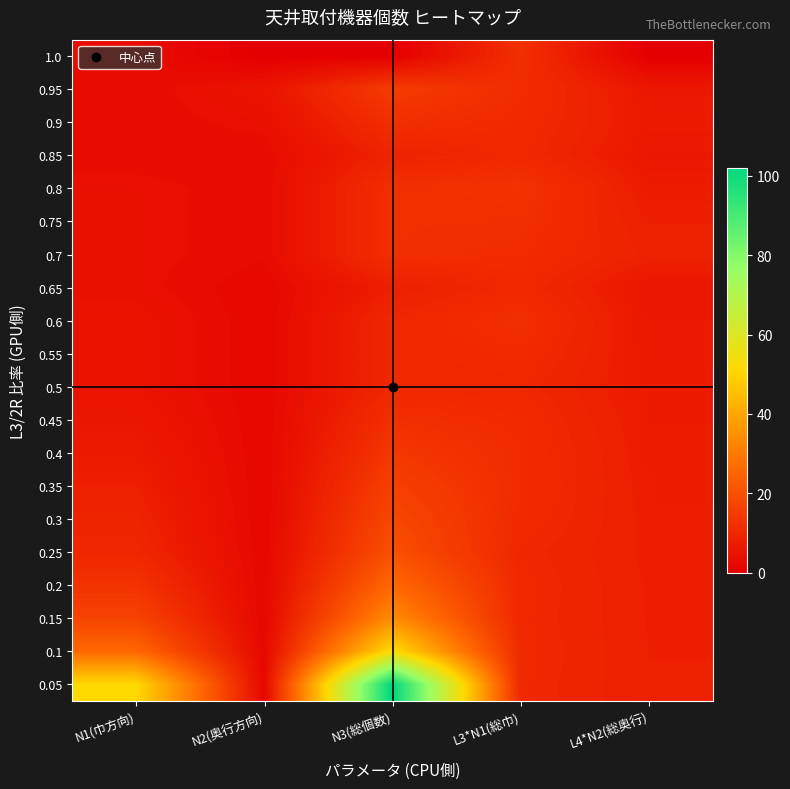

Reading left to right, list all the values displayed in this chart.

1.0: N1(巾方向)=3.0	N2(奥行方向)=0.0	N3(総個数)=0.0	L3*N1(総巾)=12.0	L4*N2(総奥行)=0.0
0.95: N1(巾方向)=3.0	N2(奥行方向)=5.0	N3(総個数)=15.0	L3*N1(総巾)=11.4	L4*N2(総奥行)=6.2
0.9: N1(巾方向)=3.0	N2(奥行方向)=4.0	N3(総個数)=12.0	L3*N1(総巾)=10.8	L4*N2(総奥行)=7.0
0.85: N1(巾方向)=3.0	N2(奥行方向)=3.0	N3(総個数)=9.0	L3*N1(総巾)=10.2	L4*N2(総奥行)=6.3
0.8: N1(巾方向)=4.0	N2(奥行方向)=3.0	N3(総個数)=12.0	L3*N1(総巾)=12.8	L4*N2(総奥行)=7.2
0.75: N1(巾方向)=4.0	N2(奥行方向)=3.0	N3(総個数)=12.0	L3*N1(総巾)=12.0	L4*N2(総奥行)=7.9
0.7: N1(巾方向)=4.0	N2(奥行方向)=3.0	N3(総個数)=12.0	L3*N1(総巾)=11.2	L4*N2(総奥行)=8.6
0.65: N1(巾方向)=4.0	N2(奥行方向)=2.0	N3(総個数)=8.0	L3*N1(総巾)=10.4	L4*N2(総奥行)=6.1
0.6: N1(巾方向)=5.0	N2(奥行方向)=2.0	N3(総個数)=10.0	L3*N1(総巾)=12.0	L4*N2(総奥行)=6.4
0.55: N1(巾方向)=5.0	N2(奥行方向)=2.0	N3(総個数)=10.0	L3*N1(総巾)=11.0	L4*N2(総奥行)=6.7
0.5: N1(巾方向)=5.0	N2(奥行方向)=2.0	N3(総個数)=10.0	L3*N1(総巾)=10.0	L4*N2(総奥行)=6.9
0.45: N1(巾方向)=6.0	N2(奥行方向)=2.0	N3(総個数)=12.0	L3*N1(総巾)=10.8	L4*N2(総奥行)=7.1
0.4: N1(巾方向)=7.0	N2(奥行方向)=2.0	N3(総個数)=14.0	L3*N1(総巾)=11.2	L4*N2(総奥行)=7.3
0.35: N1(巾方向)=8.0	N2(奥行方向)=2.0	N3(総個数)=16.0	L3*N1(総巾)=11.2	L4*N2(総奥行)=7.5
0.3: N1(巾方向)=9.0	N2(奥行方向)=2.0	N3(総個数)=18.0	L3*N1(総巾)=10.8	L4*N2(総奥行)=7.6
0.25: N1(巾方向)=10.0	N2(奥行方向)=2.0	N3(総個数)=20.0	L3*N1(総巾)=10.0	L4*N2(総奥行)=7.7
0.2: N1(巾方向)=13.0	N2(奥行方向)=2.0	N3(総個数)=26.0	L3*N1(総巾)=10.4	L4*N2(総奥行)=7.8
0.15: N1(巾方向)=17.0	N2(奥行方向)=2.0	N3(総個数)=34.0	L3*N1(総巾)=10.2	L4*N2(総奥行)=7.9
0.1: N1(巾方向)=26.0	N2(奥行方向)=2.0	N3(総個数)=52.0	L3*N1(総巾)=10.4	L4*N2(総奥行)=8.0
0.05: N1(巾方向)=51.0	N2(奥行方向)=2.0	N3(総個数)=102.0	L3*N1(総巾)=10.2	L4*N2(総奥行)=8.0